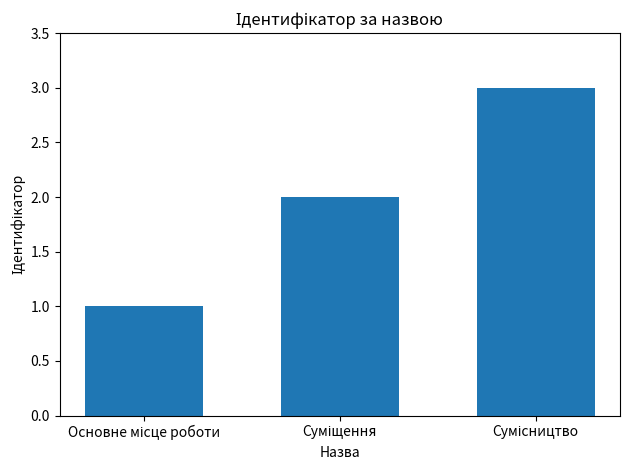

What is the maximum value shown in the chart?

3